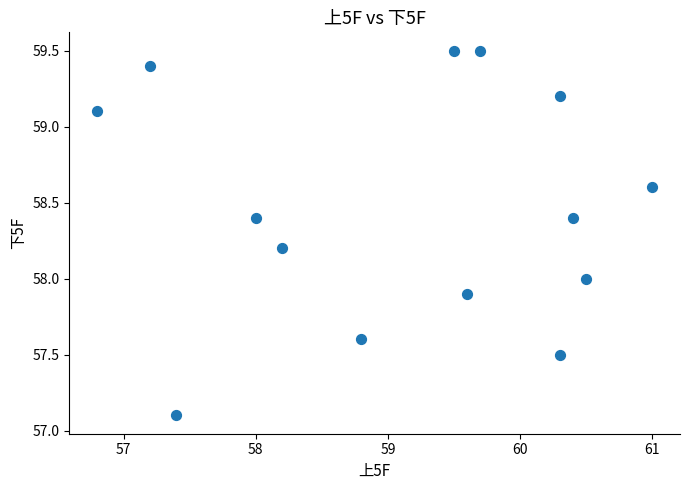

What is the range of X values (max minus min)?

4.2